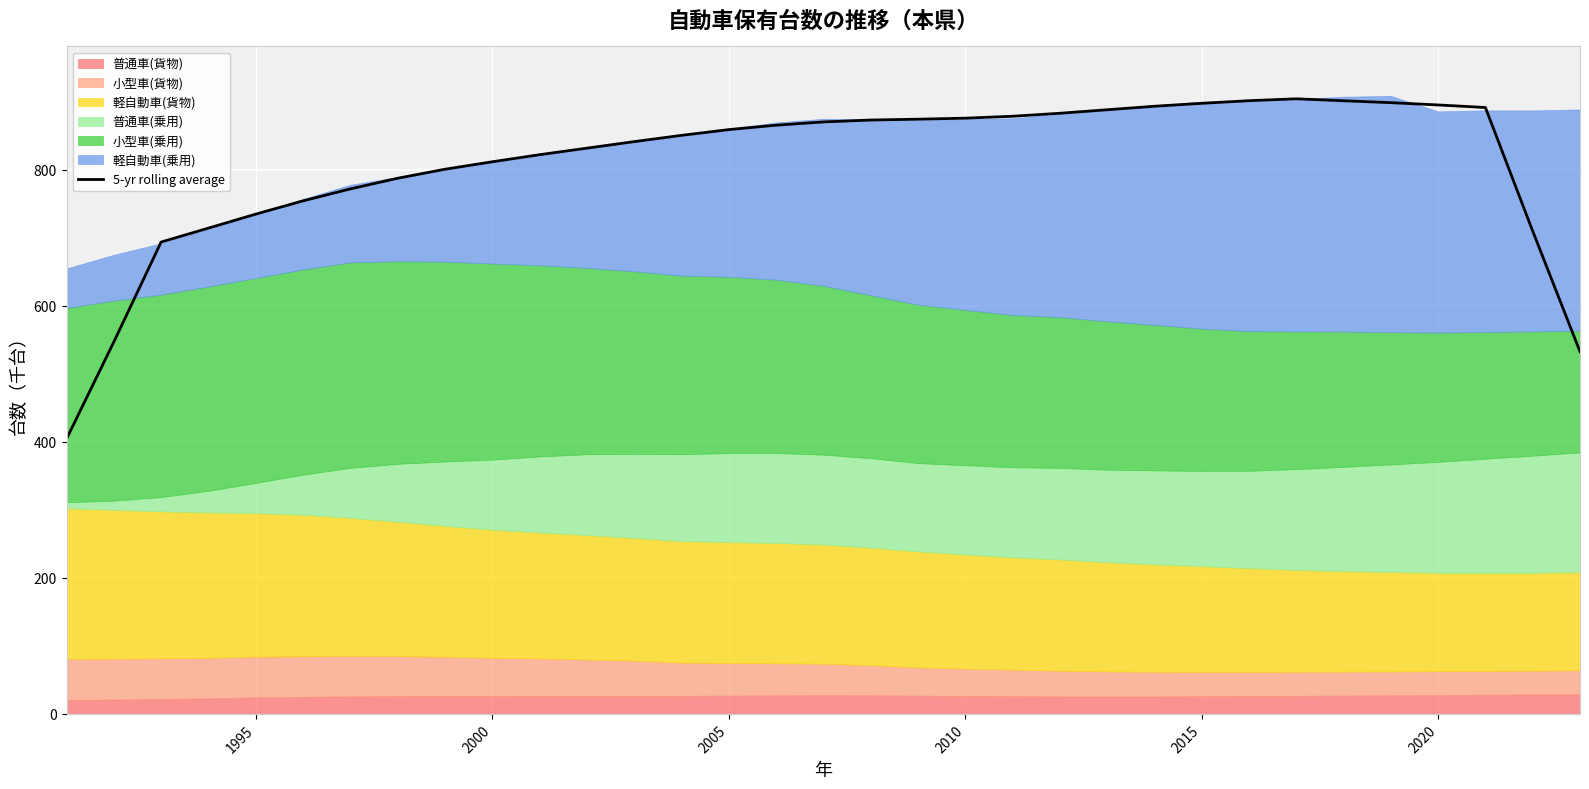

What is the minimum value shown in the chart?

404.3